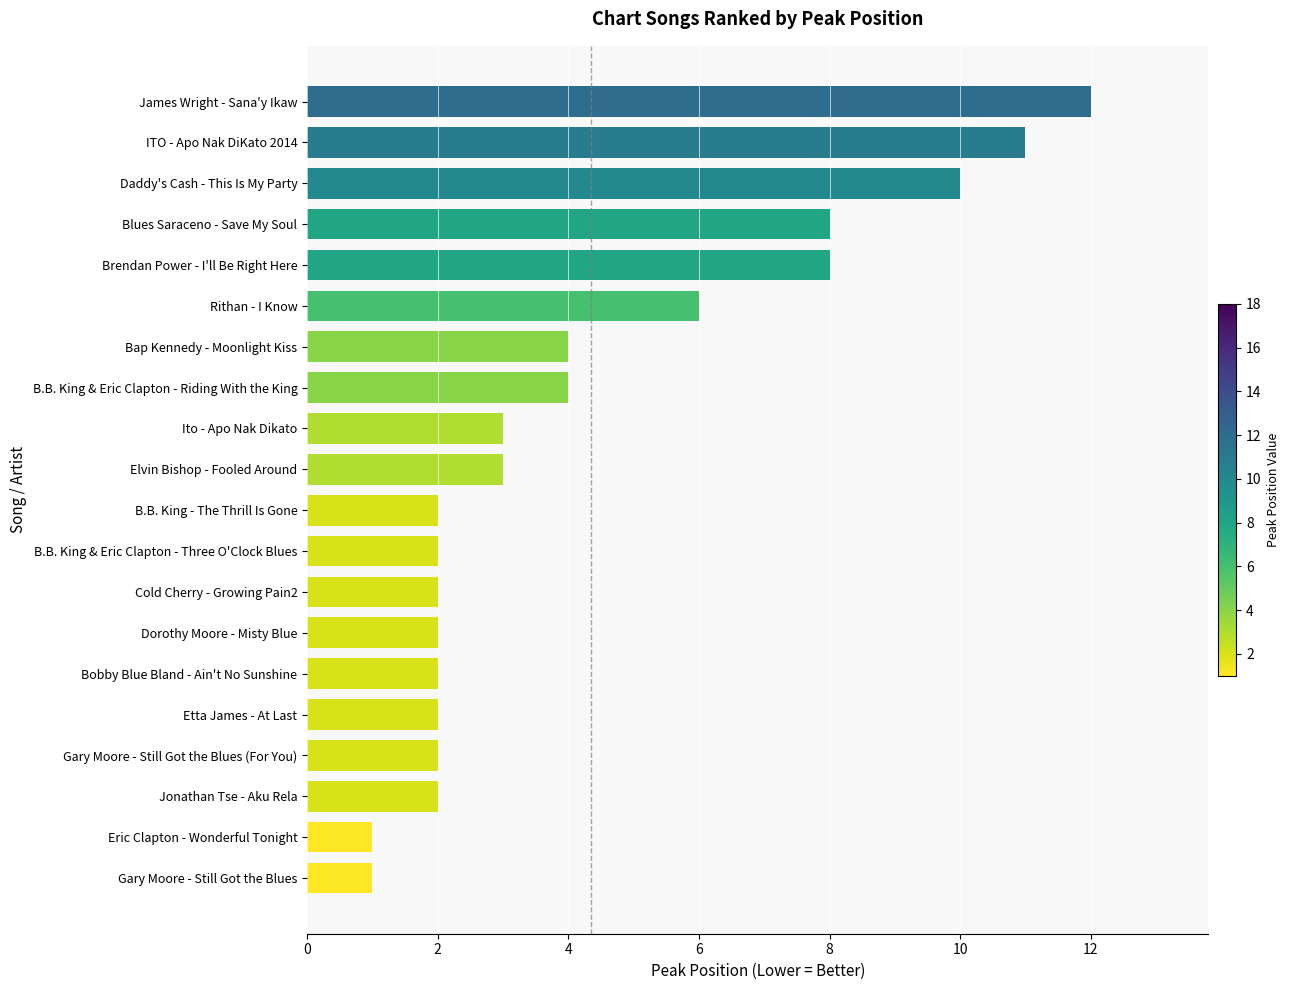

Are the bars horizontal?

Yes